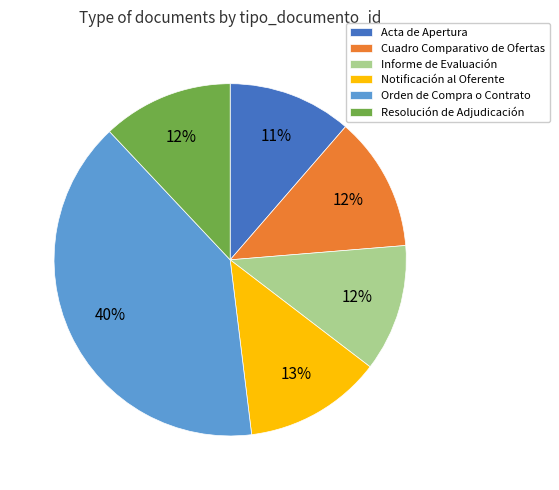

Is the sum of Notificación al Oferente and Cuadro Comparativo de Ofertas greater than half?

No